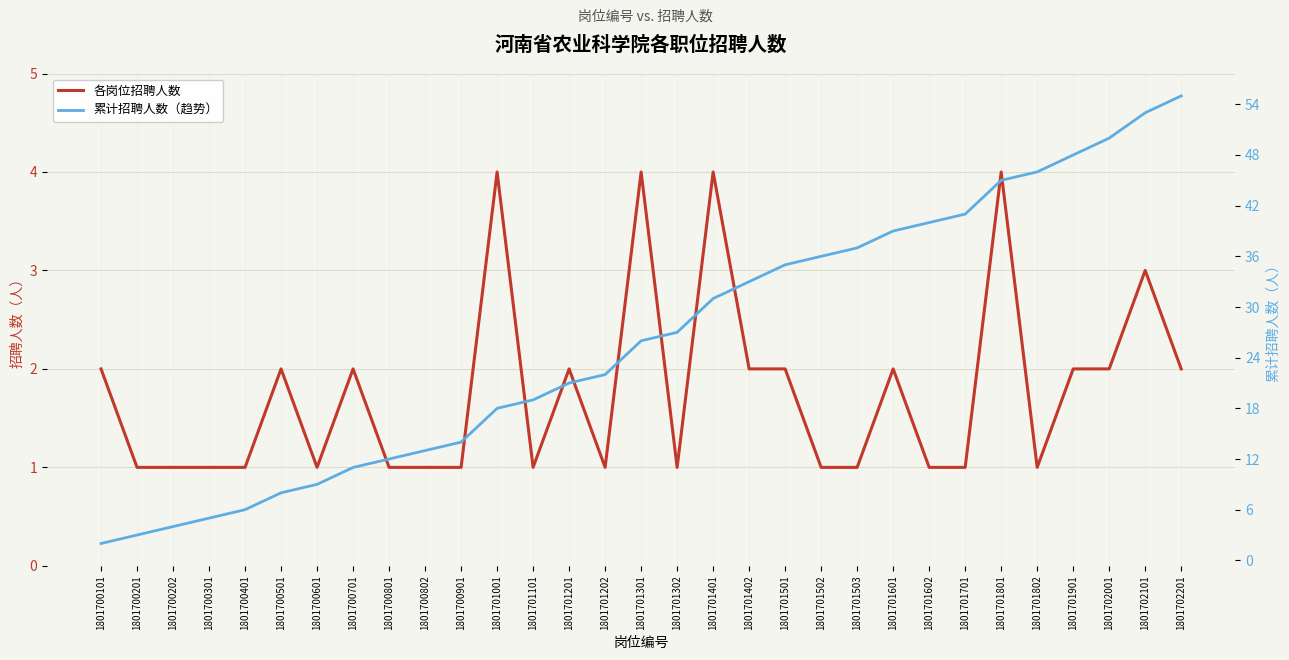

How many 各岗位招聘人数 values are between 1 and 2?

26